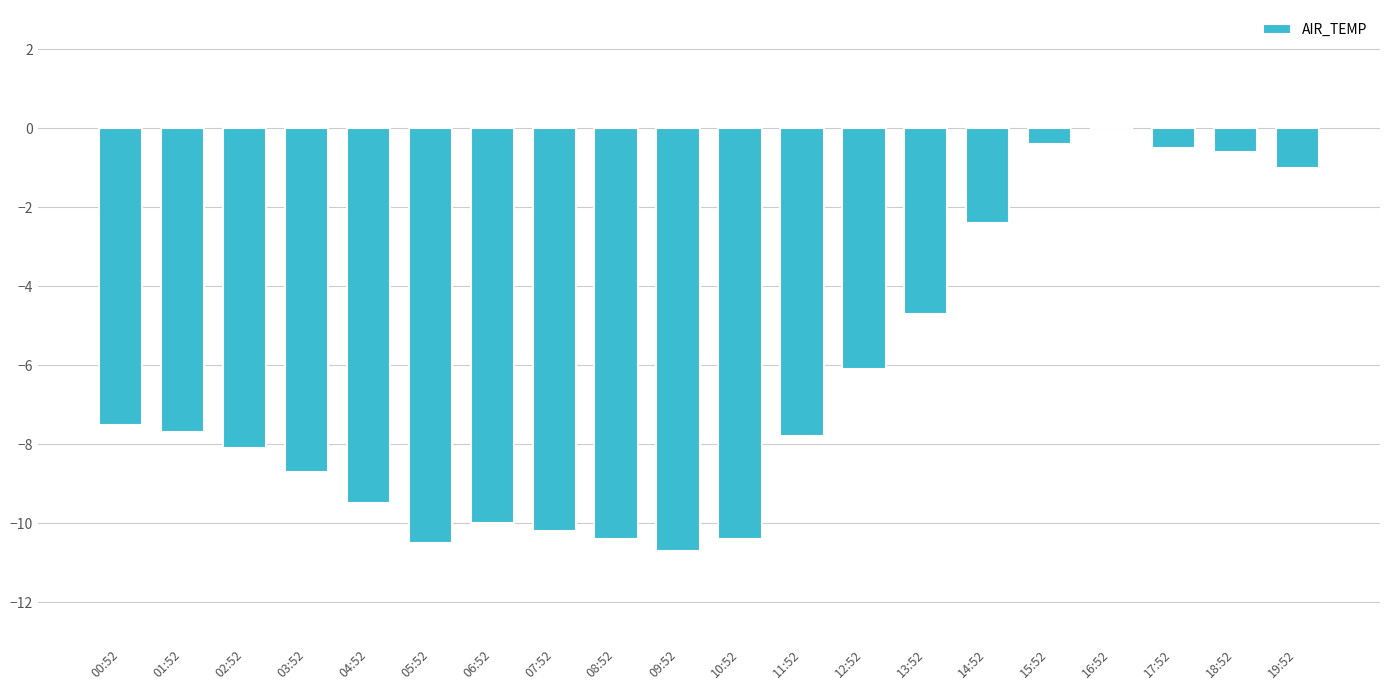

What is the average value?

-6.4